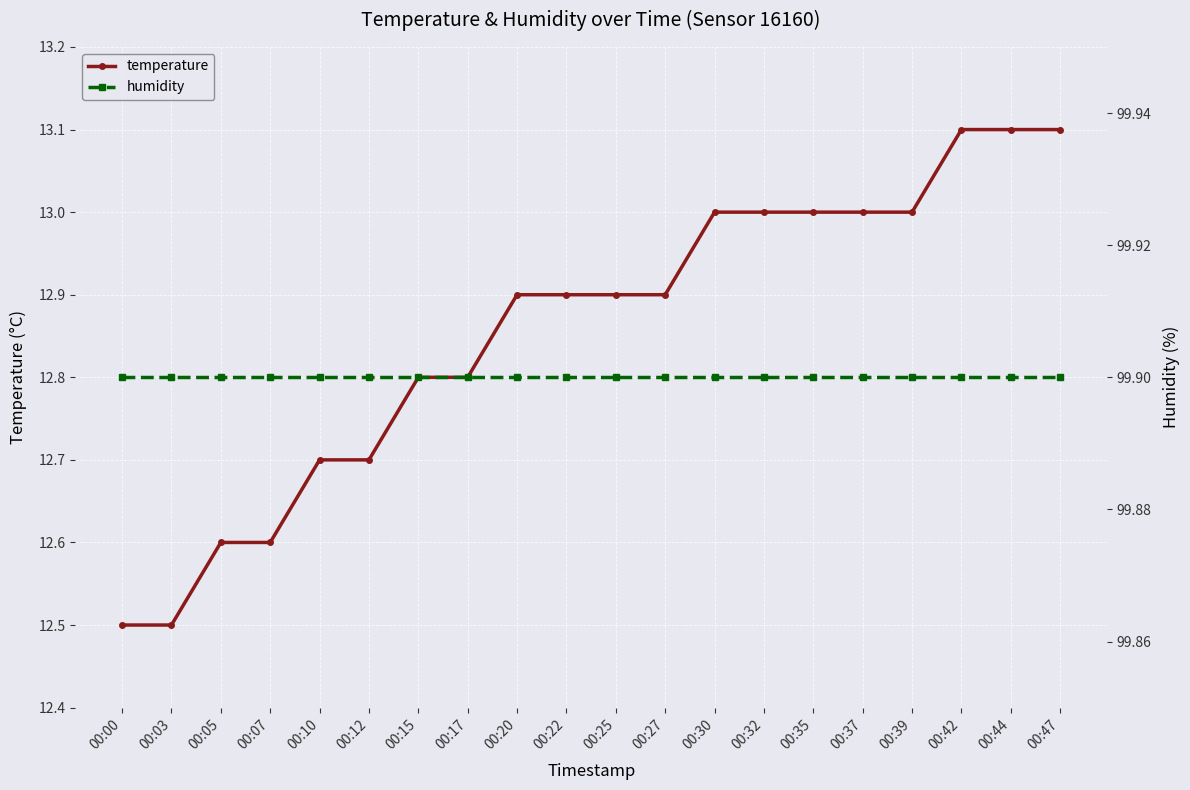

Is the value of temperature at 00:32 greater than the value of humidity at 00:17?

No